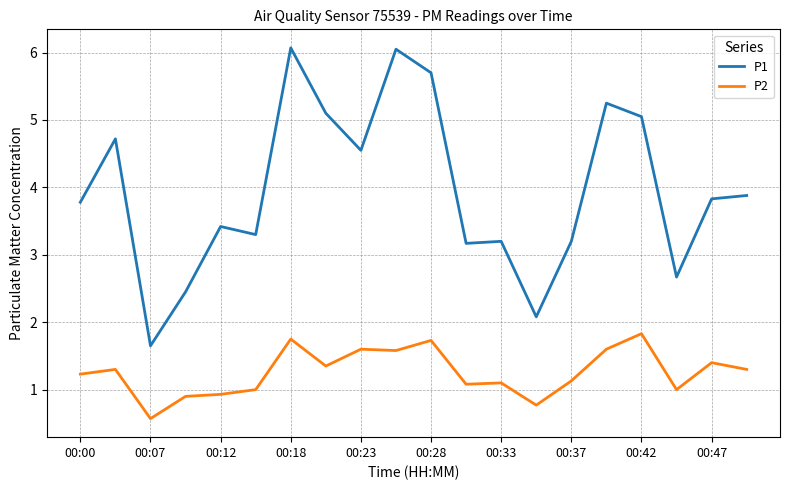

Which series has the widest spread of values?

P1